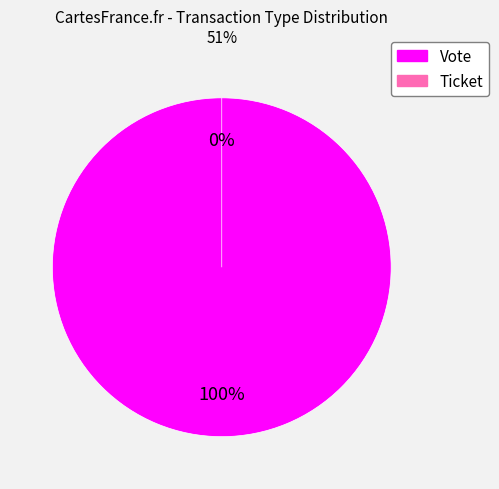

Is it true that Ticket is 0% of the pie?

True